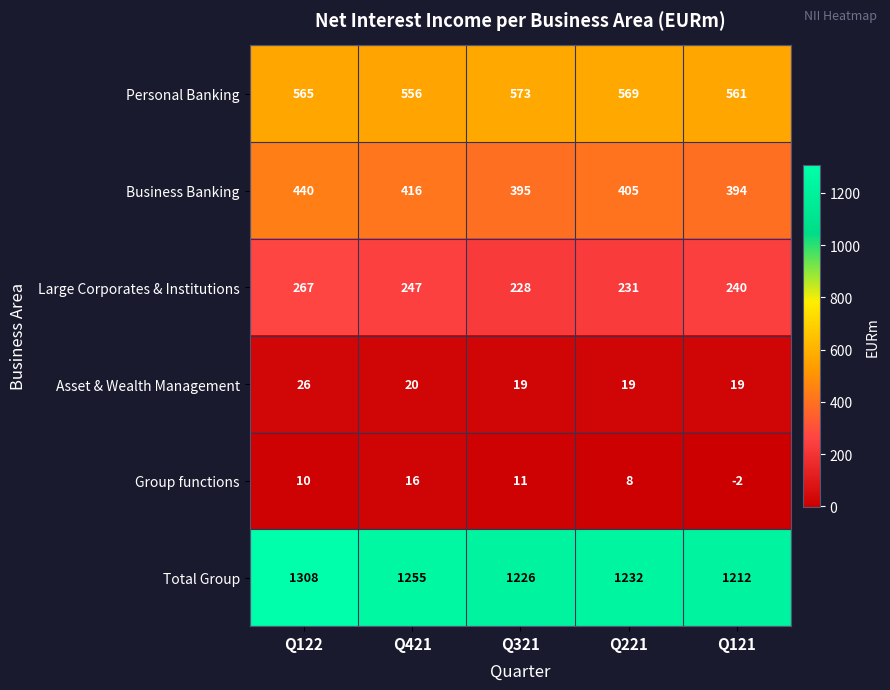

What is the difference between the maximum and minimum values in the Total Group series?

96